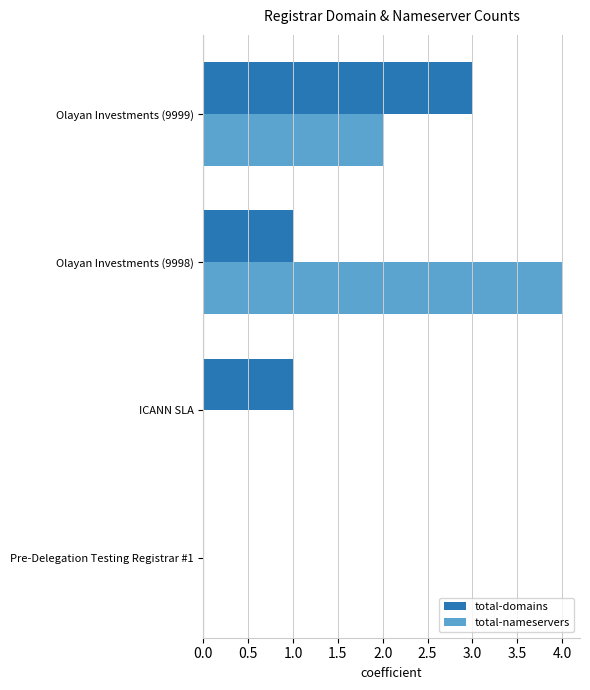

At which category does the chart reach its peak across all series?

Olayan Investments (9998)